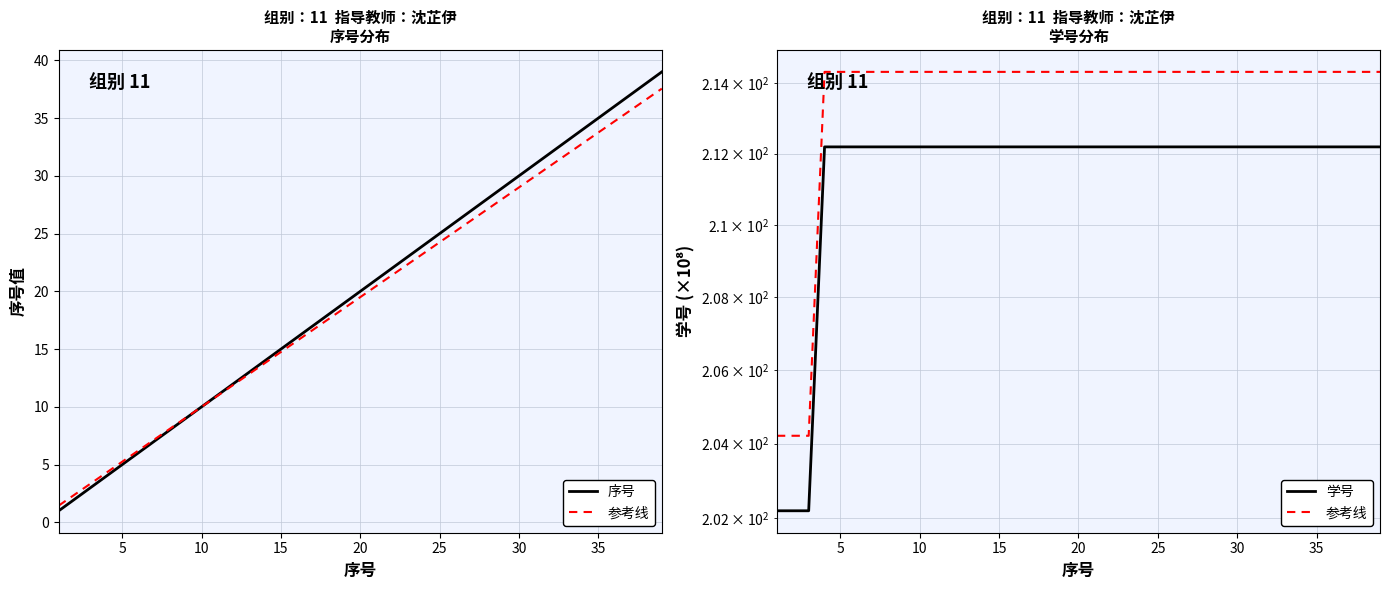

What is the lowest value of the 参考线 series?

204.2